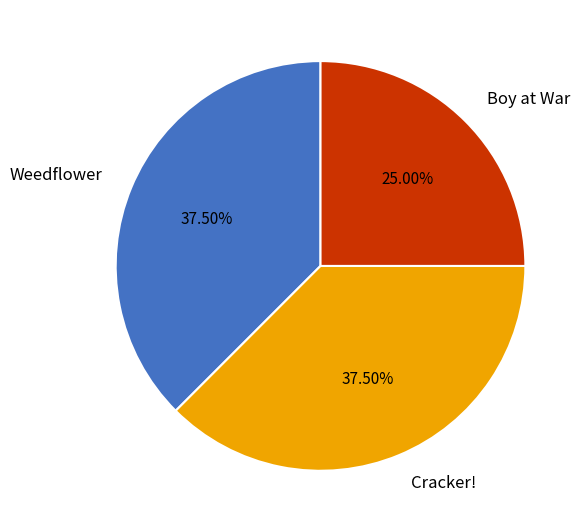

Is there any slice that represents more than half of the pie?

No